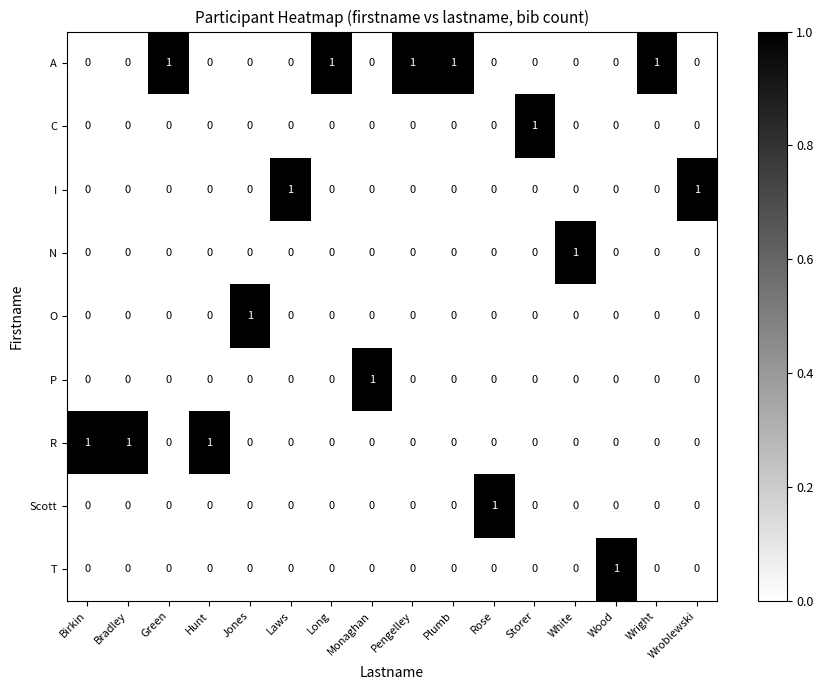

Which category has the highest value in the O series?

Jones